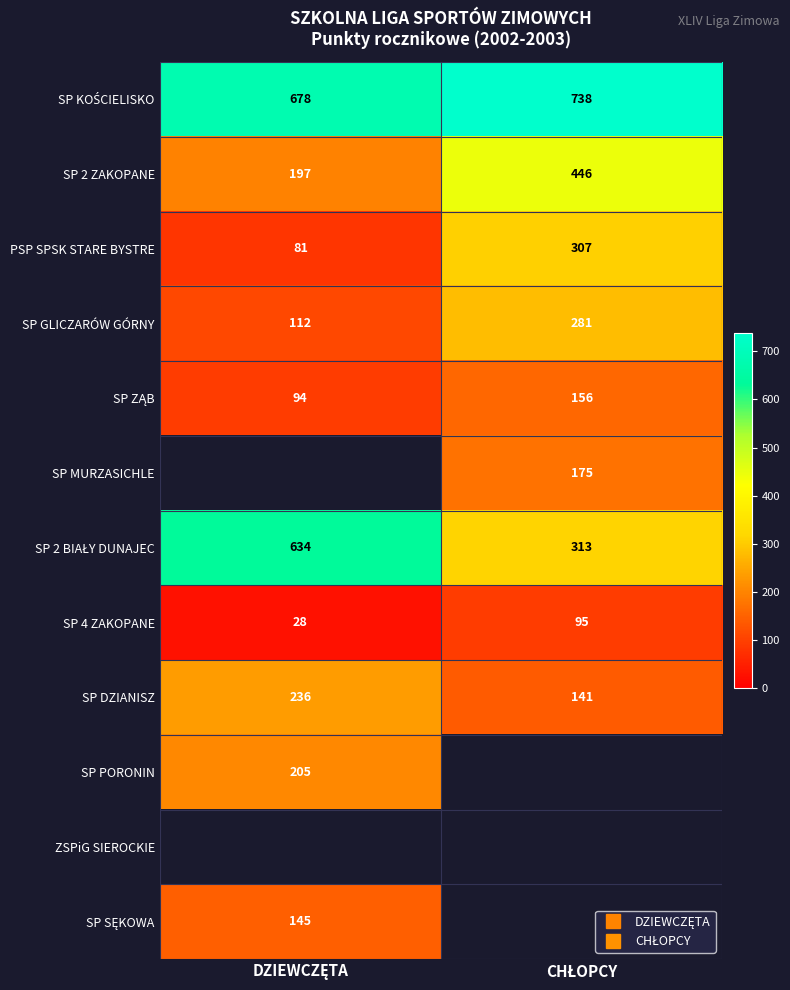

Which has a higher value, CHŁOPCY or DZIEWCZĘTA?

CHŁOPCY